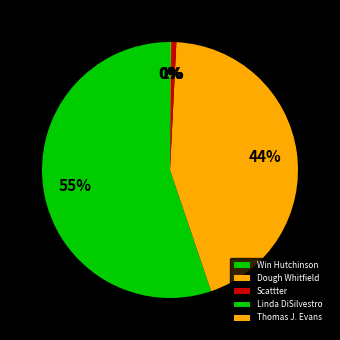

To the nearest percent, what is the difference between the largest and smallest slice percentages?

55%